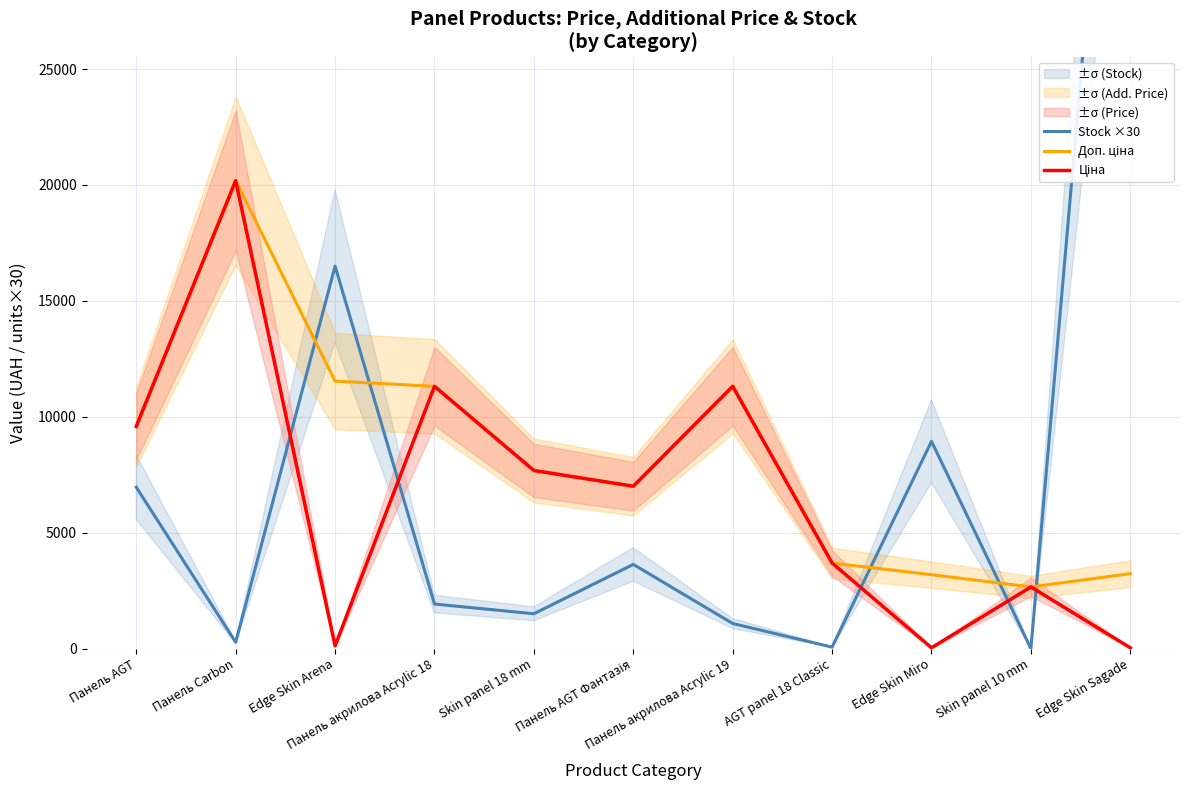

What is the total value across all series at Панель AGT?

26130.8